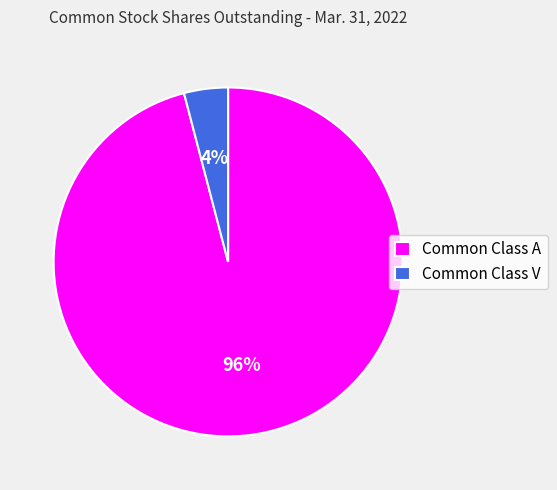

Is there a majority slice in this chart?

Yes